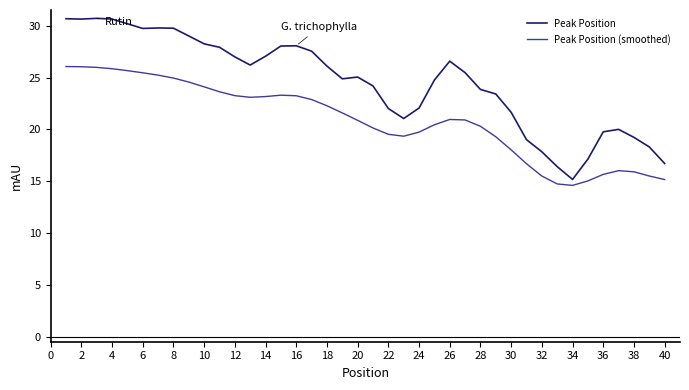

What is the maximum value shown in the chart?

30.7